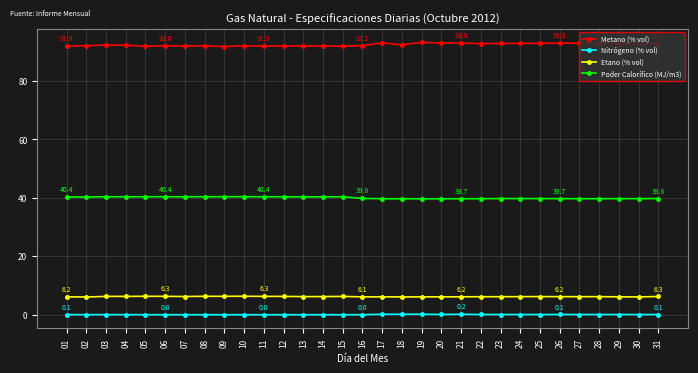

How many categories are shown in the chart?

31